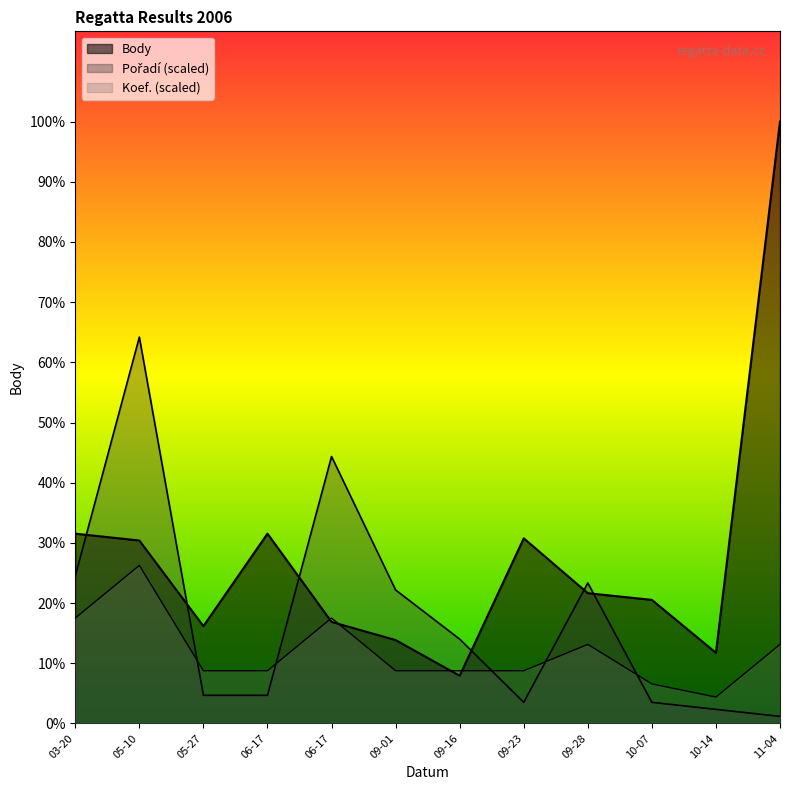

Reading left to right, extract all data points from this chart.

Body: 2161	2083	1108	2161	1156	949	543	2108	1483	1407	804	6854
Pořadí: 1680	4400	320	320	3040	1520	960	240	1600	240	160	80
Koef.: 1200	1800	600	600	1200	600	600	600	900	450	300	900